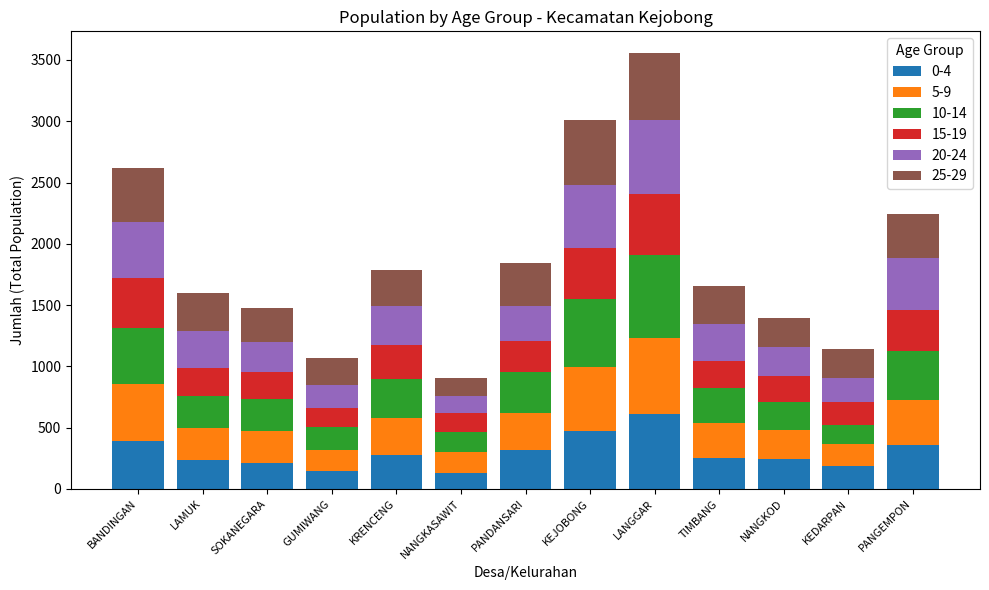

At which category is the sum across all series the highest?

LANGGAR